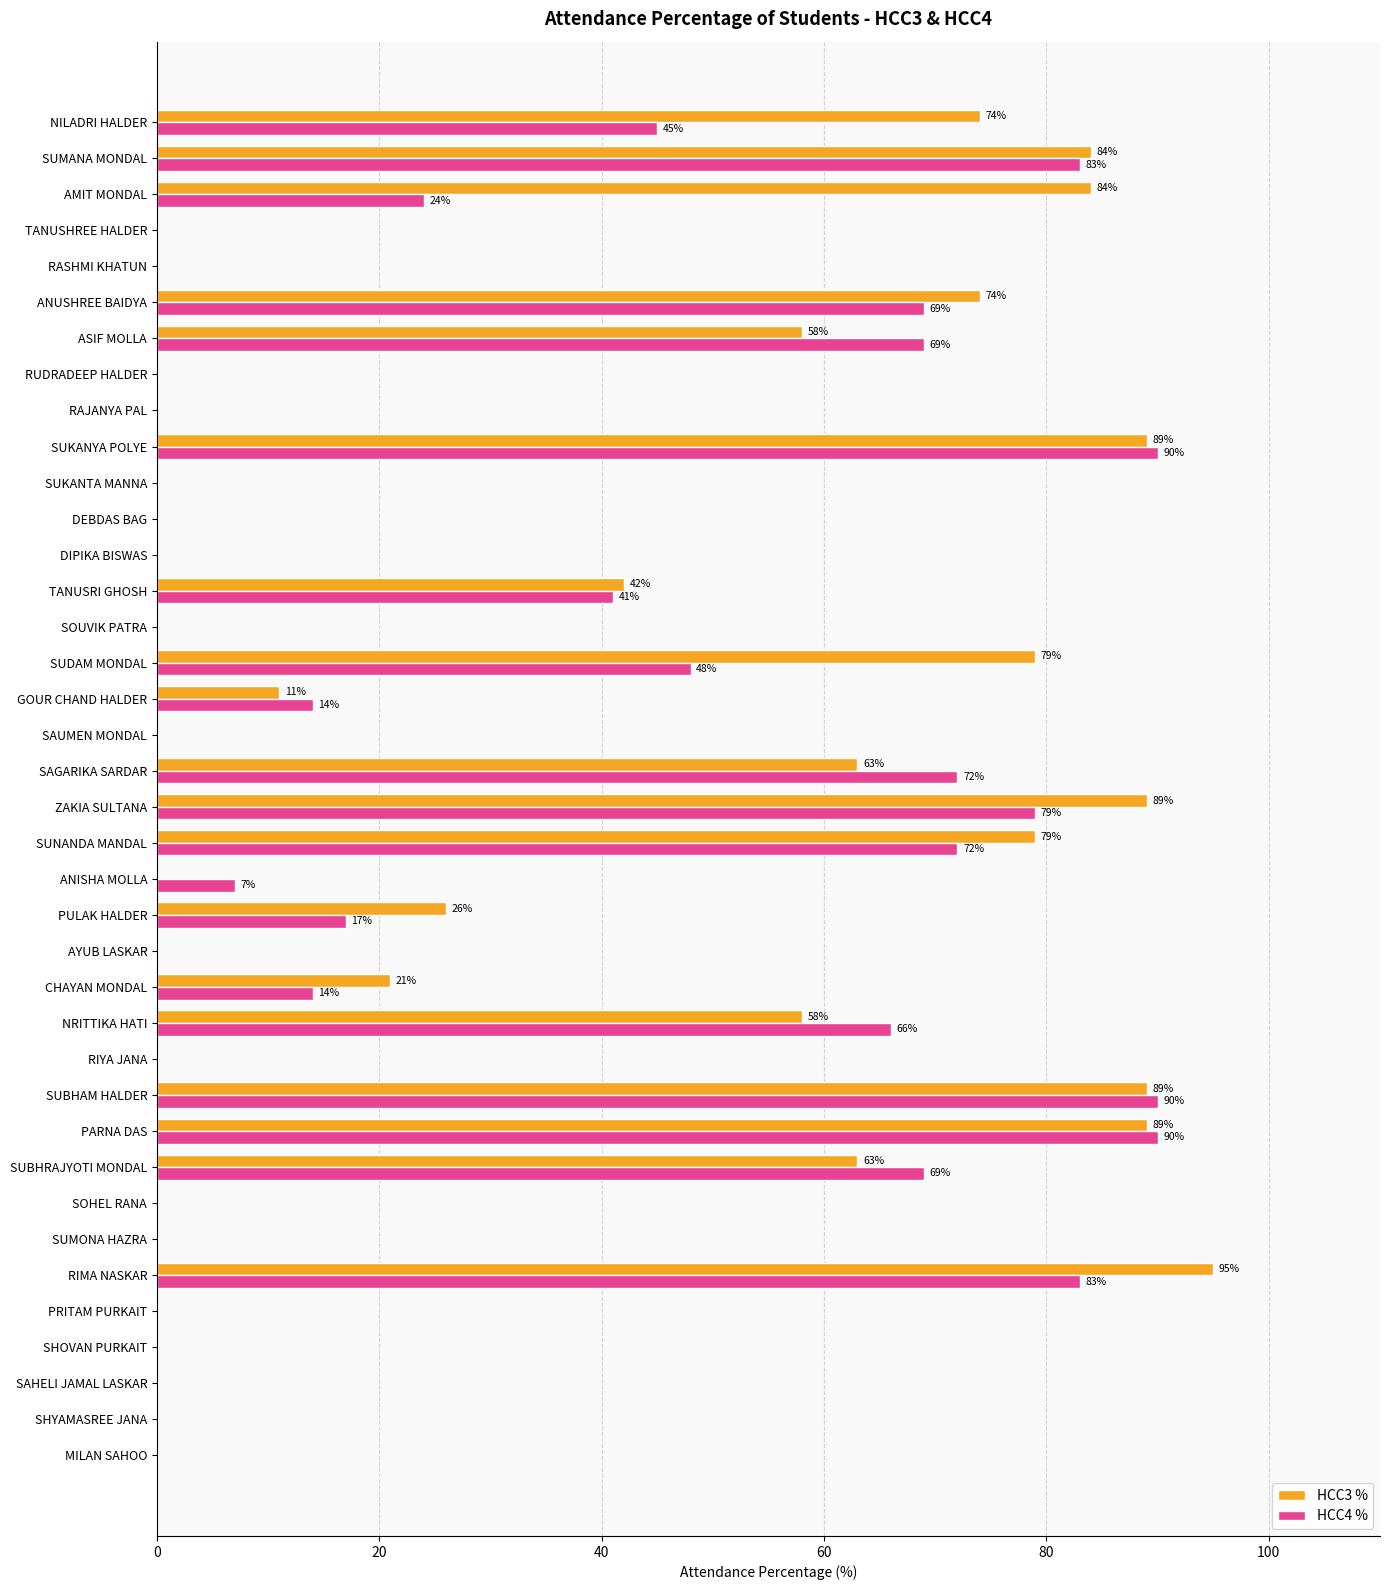

Is it true that HCC4 % equals 141 at SUBHAM HALDER?

False